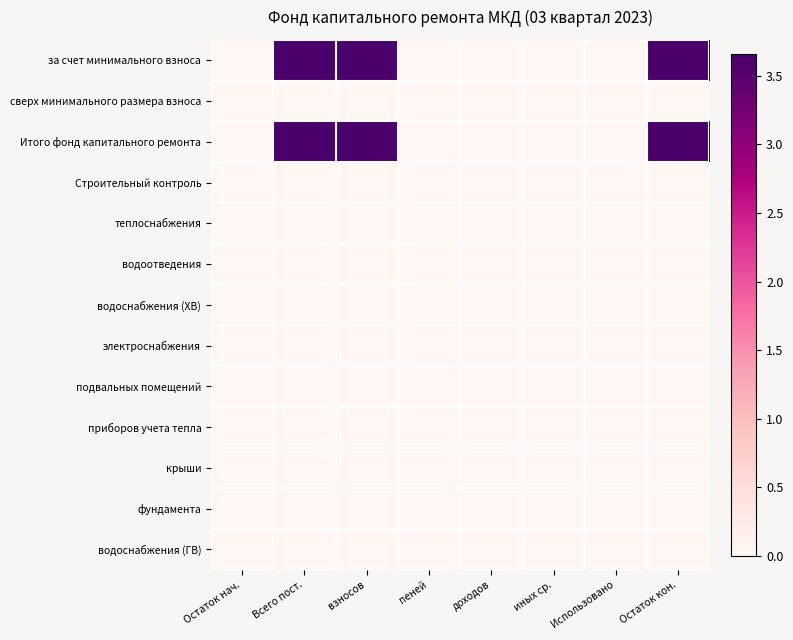

What is the greatest value displayed?

3.7